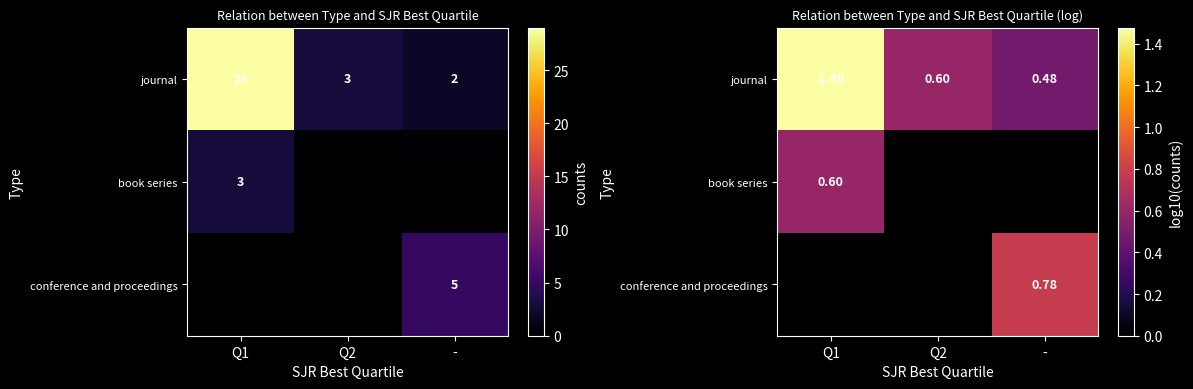

What is the spread (max minus min) of values at Q2?

0.6